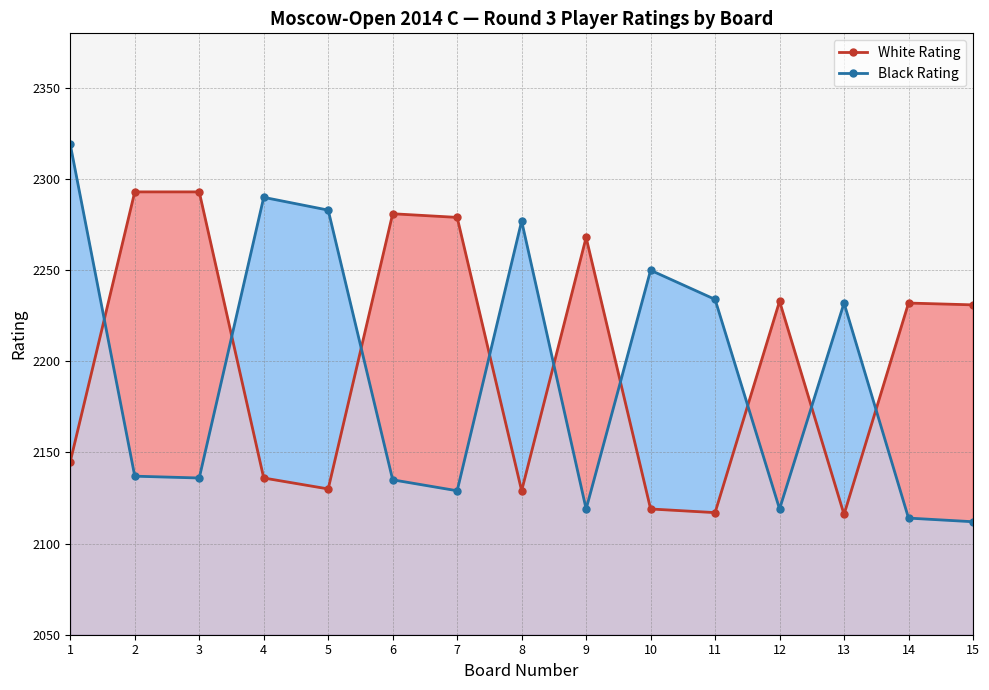

How many lines are shown in the chart?

2